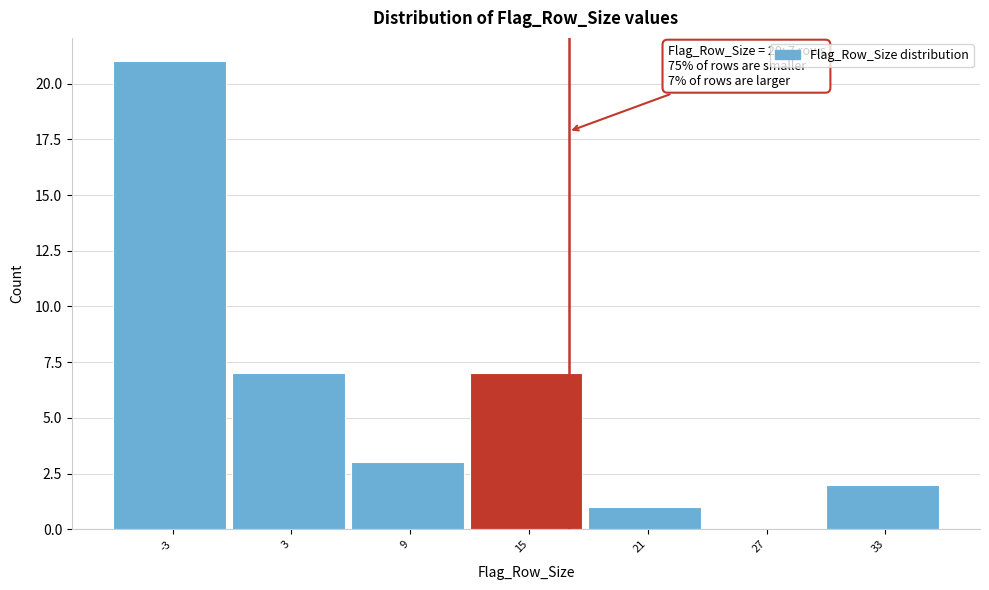

Reading right to left, extract all data points from this chart.

33=2	27=0	21=1	15=7	9=3	3=7	-3=21